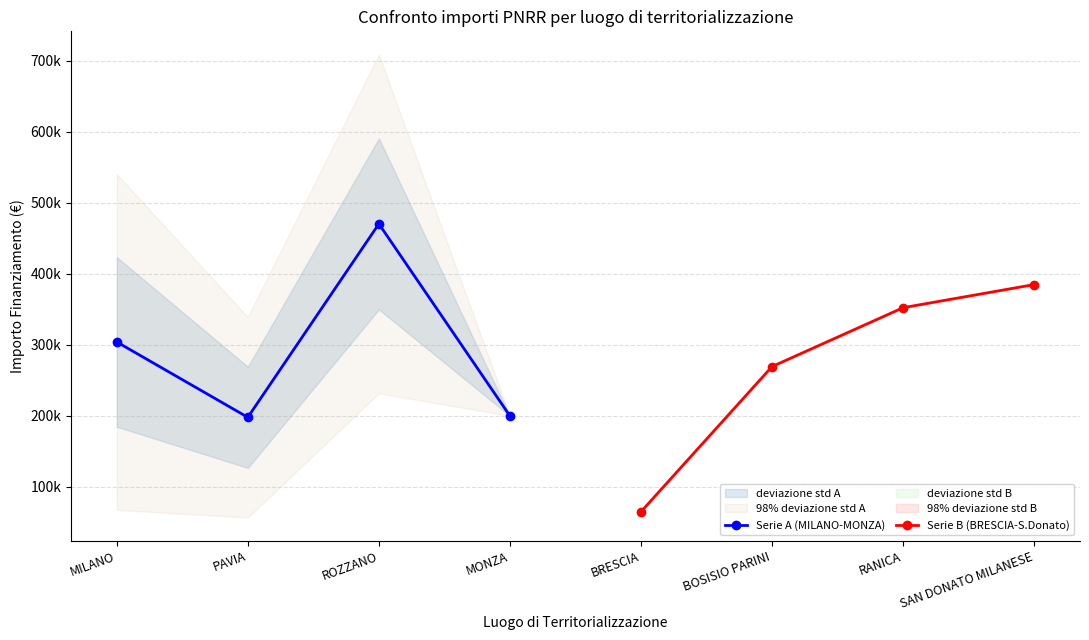

How many data points in Serie B (BRESCIA-S.Donato) are above 352425?

1